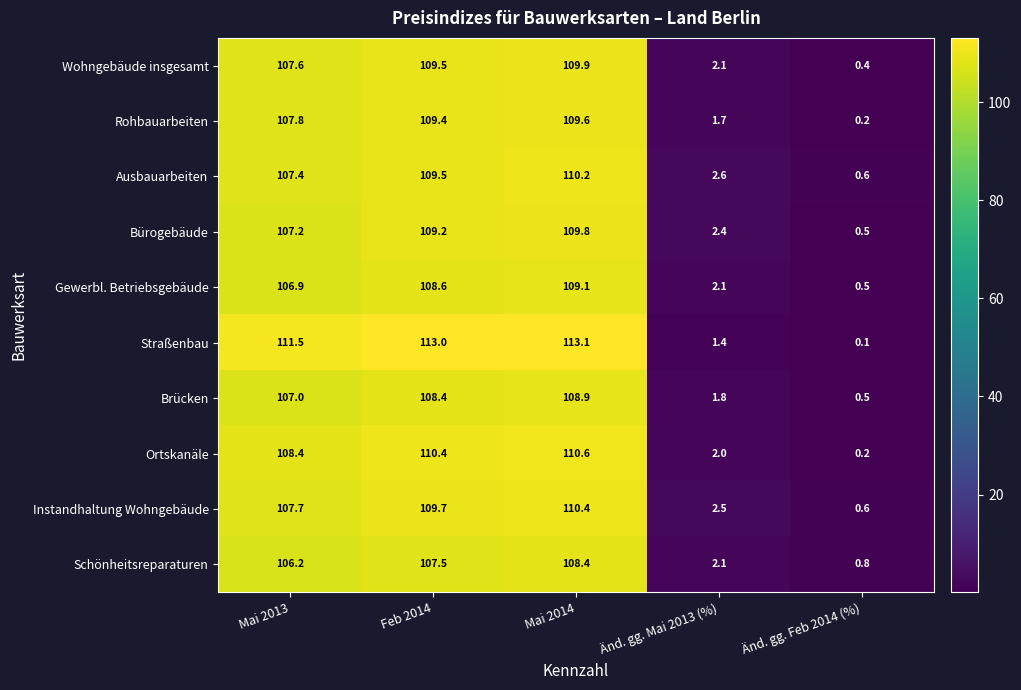

At how many categories does at least one series exceed 72?

3